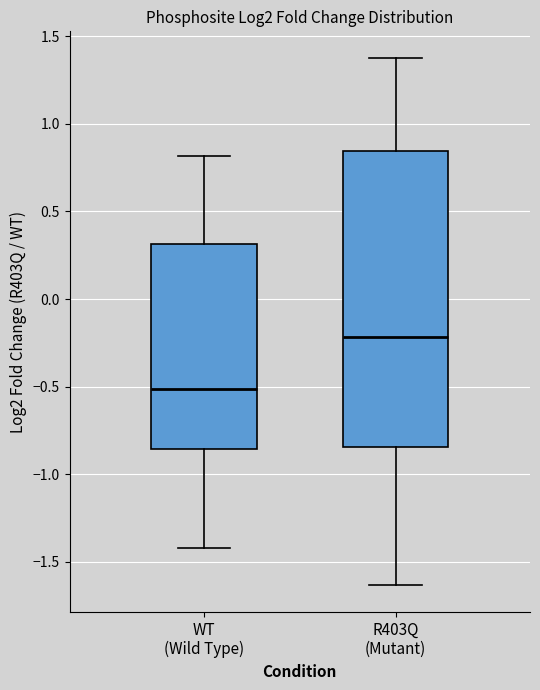

Which box has the highest median line?

R403Q (Mutant)